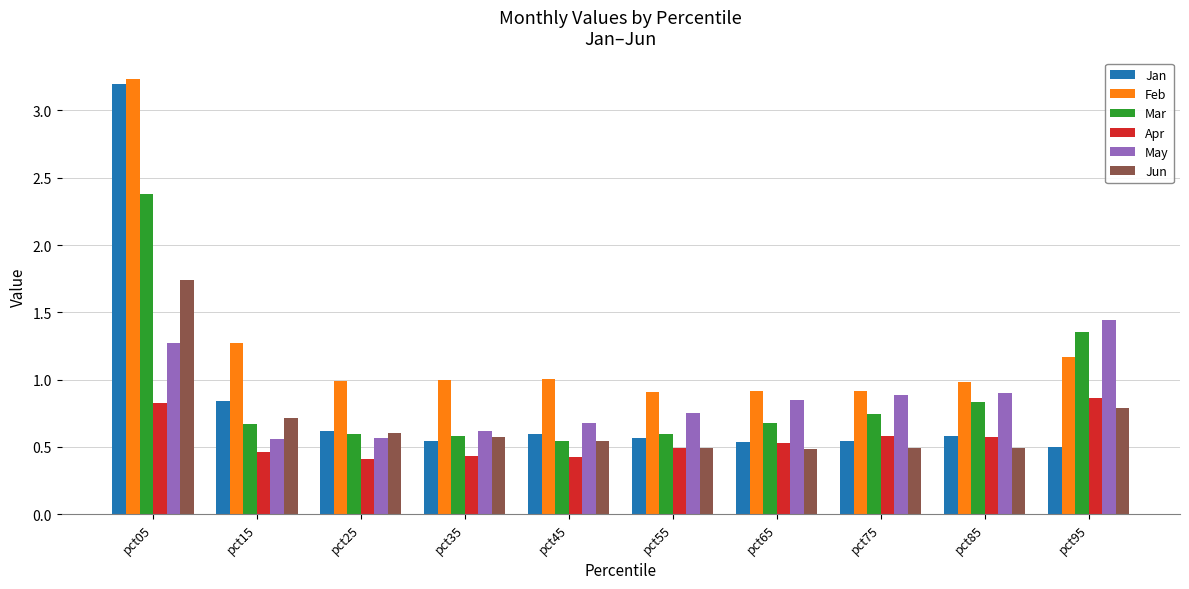

What is the difference between the maximum and minimum values in the Mar series?

1.8